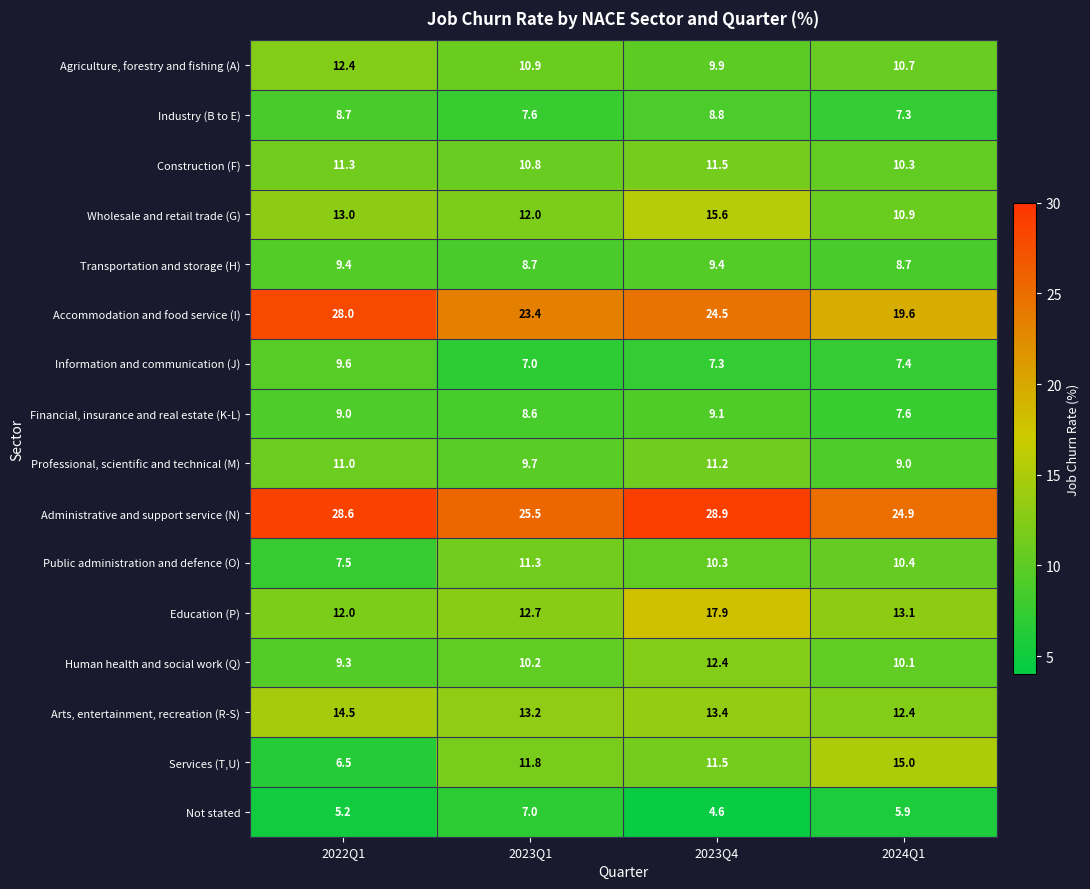

What is the approximate value of Education (P) at 2022Q1?

12.0